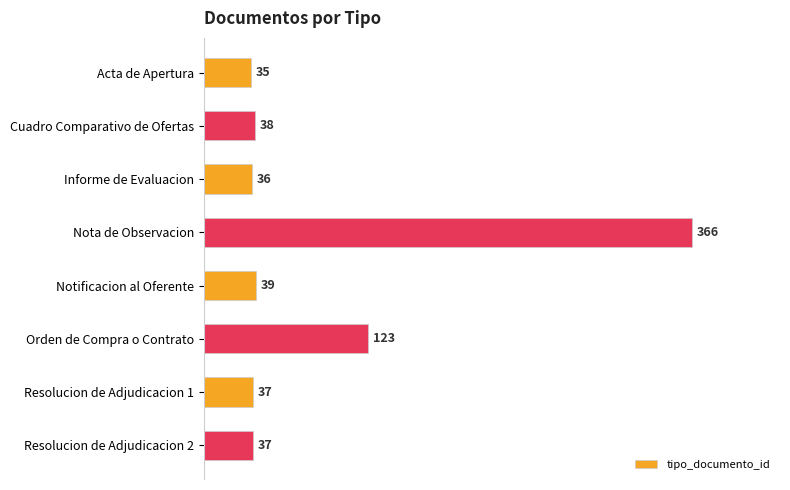

How many data points are less than 38?

4